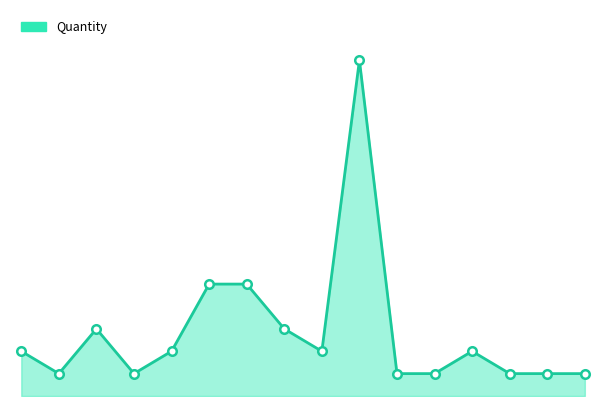

Is this an area chart (filled region under the line)?

Yes